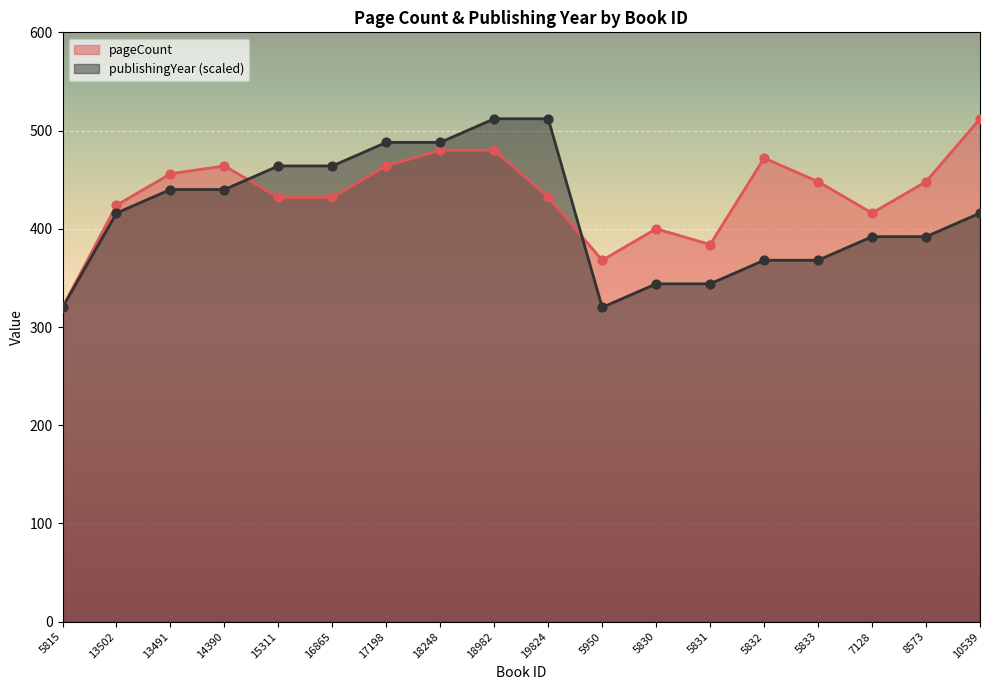

Which series has the widest spread of Y values?

pageCount